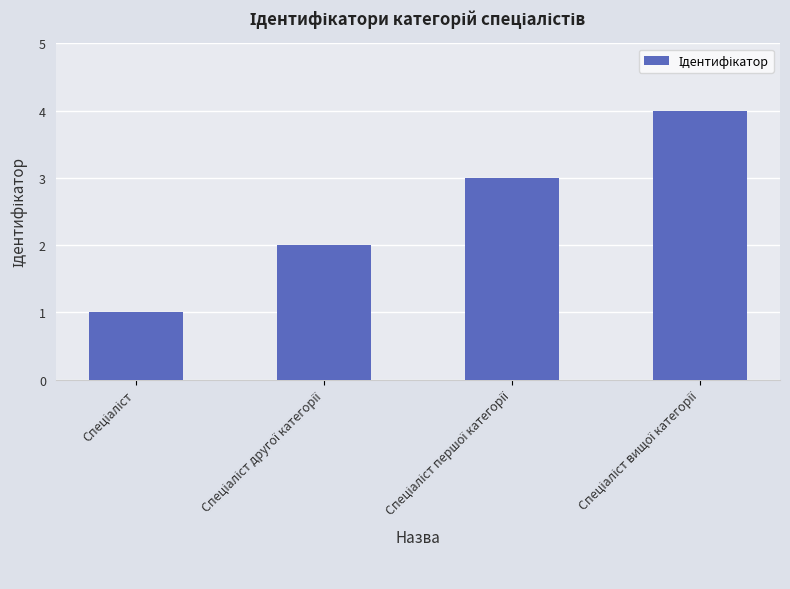

What is the sum of all values?

10